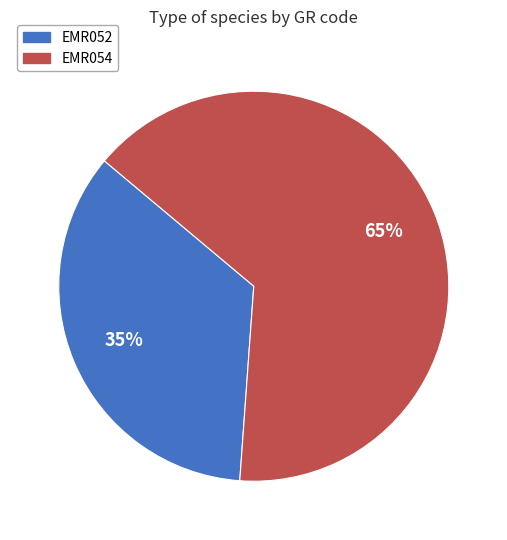

To the nearest percent, what is the combined percentage of EMR054 and EMR052?

100%